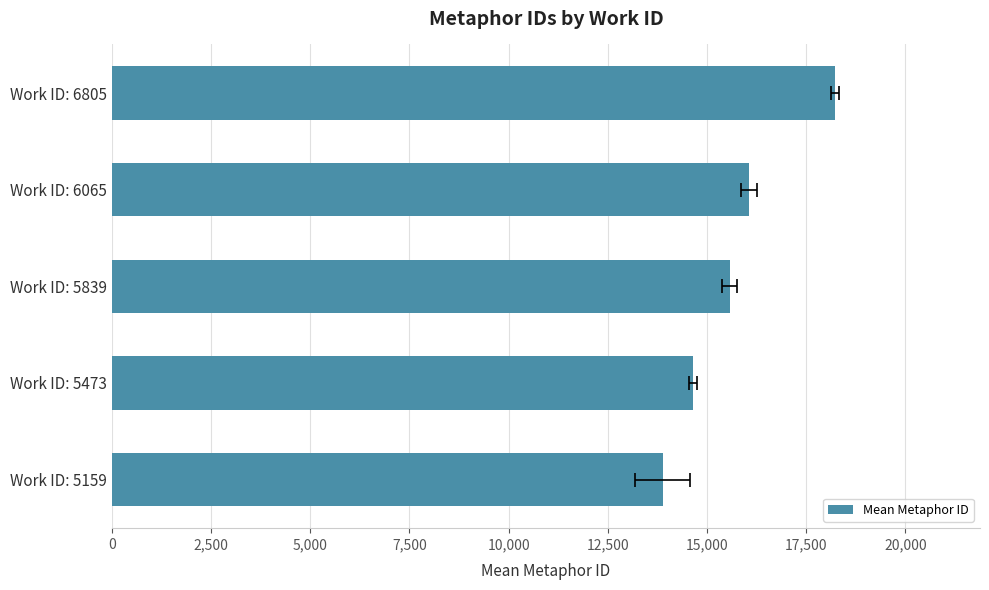

How many distinct data groups are displayed?

1